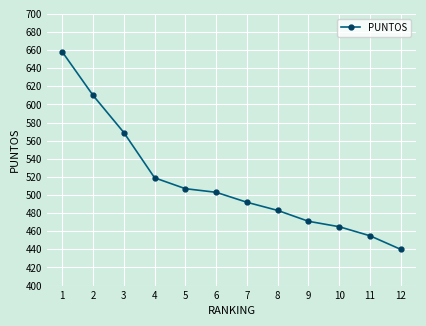

How many distinct data groups are displayed?

1